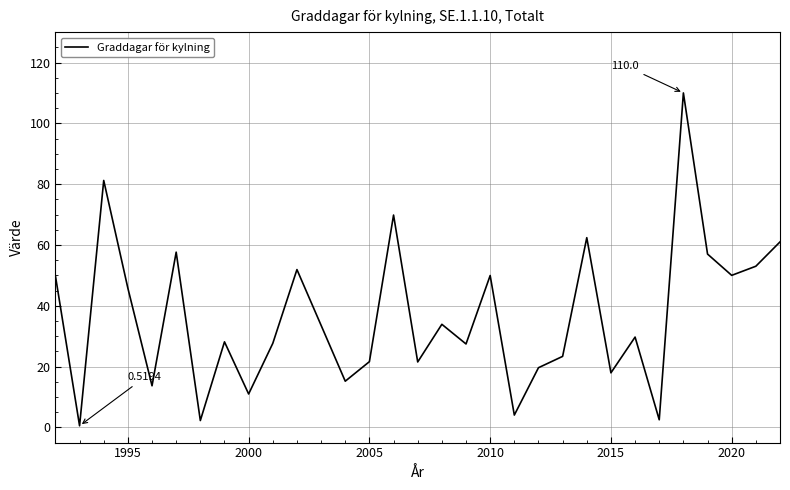

What is the difference between the maximum and minimum values?

109.5